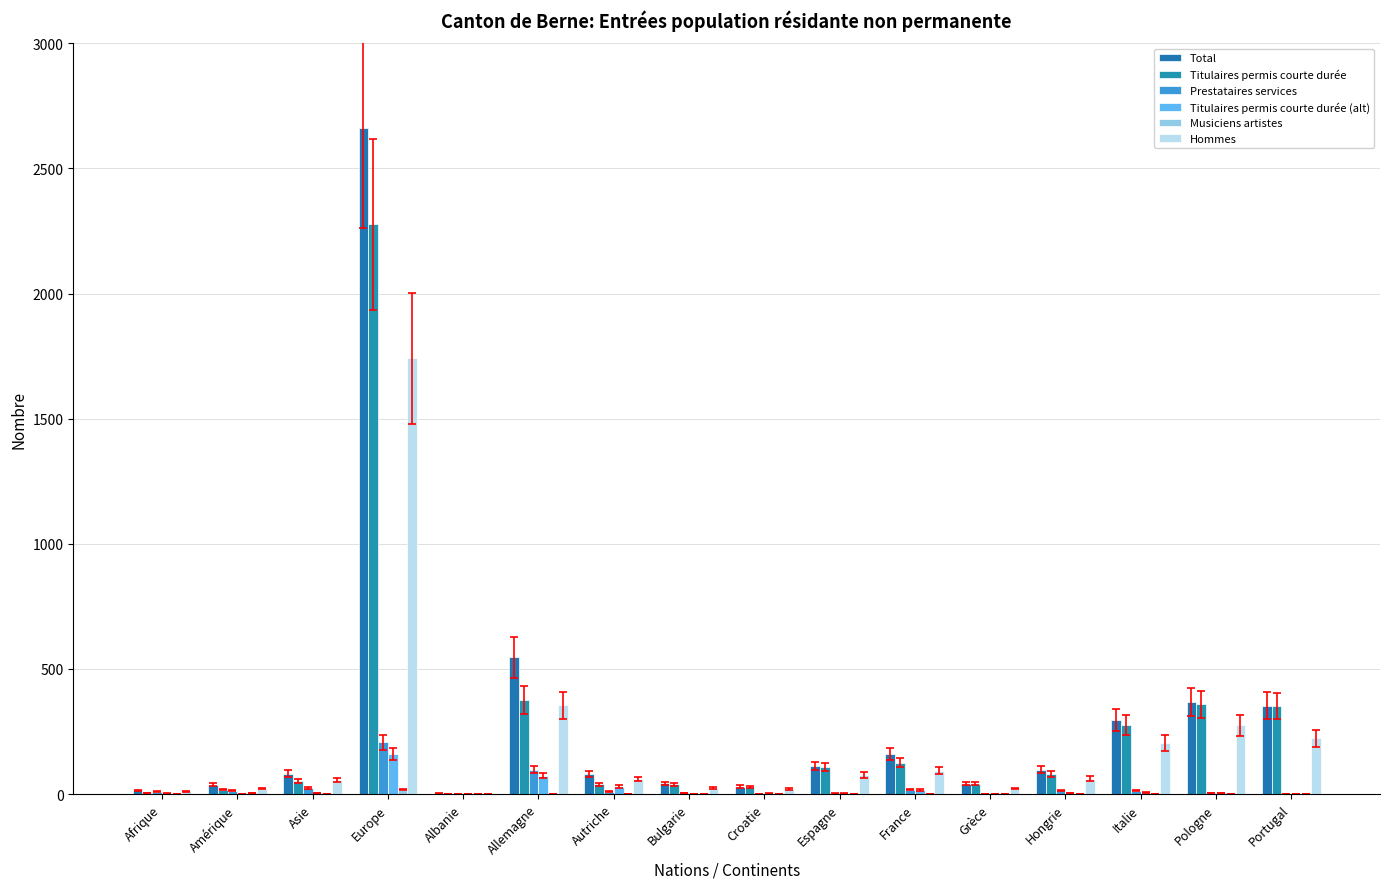

Reading left to right, transcribe all the data shown in this chart.

Total: Afrique=15	Amérique=37	Asie=82	Europe=2660	Albanie=2	Allemagne=546	Autriche=79	Bulgarie=43	Croatie=30	Espagne=111	France=160	Grèce=41	Hongrie=98	Italie=297	Pologne=368	Portugal=353
Titulaires permis courte durée: Afrique=4	Amérique=18	Asie=53	Europe=2278	Albanie=1	Allemagne=374	Autriche=40	Bulgarie=40	Croatie=27	Espagne=107	France=126	Grèce=41	Hongrie=80	Italie=276	Pologne=358	Portugal=352
Prestataires services: Afrique=9	Amérique=14	Asie=26	Europe=206	Albanie=1	Allemagne=98	Autriche=9	Bulgarie=3	Croatie=1	Espagne=2	France=18	Grèce=0	Hongrie=15	Italie=14	Pologne=5	Portugal=0
Titulaires permis courte durée (alt): Afrique=2	Amérique=0	Asie=3	Europe=159	Albanie=0	Allemagne=74	Autriche=30	Bulgarie=0	Croatie=2	Espagne=2	France=16	Grèce=0	Hongrie=3	Italie=7	Pologne=5	Portugal=1
Musiciens artistes: Afrique=0	Amérique=5	Asie=0	Europe=17	Albanie=0	Allemagne=0	Autriche=0	Bulgarie=0	Croatie=0	Espagne=0	France=0	Grèce=0	Hongrie=0	Italie=0	Pologne=0	Portugal=0
Hommes: Afrique=11	Amérique=22	Asie=57	Europe=1742	Albanie=1	Allemagne=355	Autriche=60	Bulgarie=25	Croatie=21	Espagne=75	France=94	Grèce=22	Hongrie=61	Italie=204	Pologne=275	Portugal=223